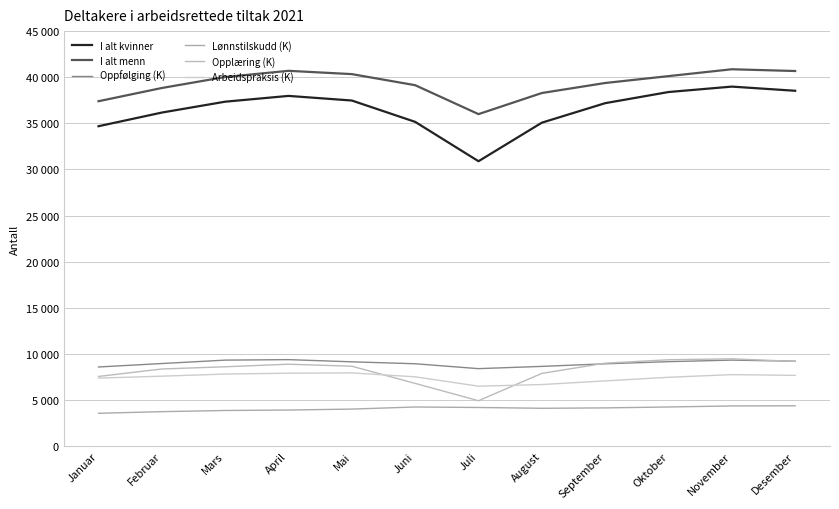

What is the total value across all series at Juli?

90912